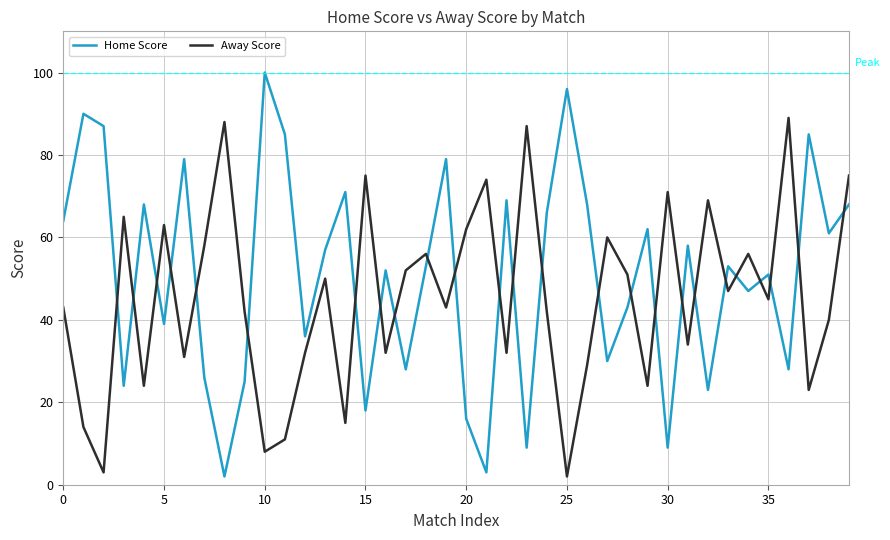

List the series in order of their overall mean, highest first.

Home Score, Away Score